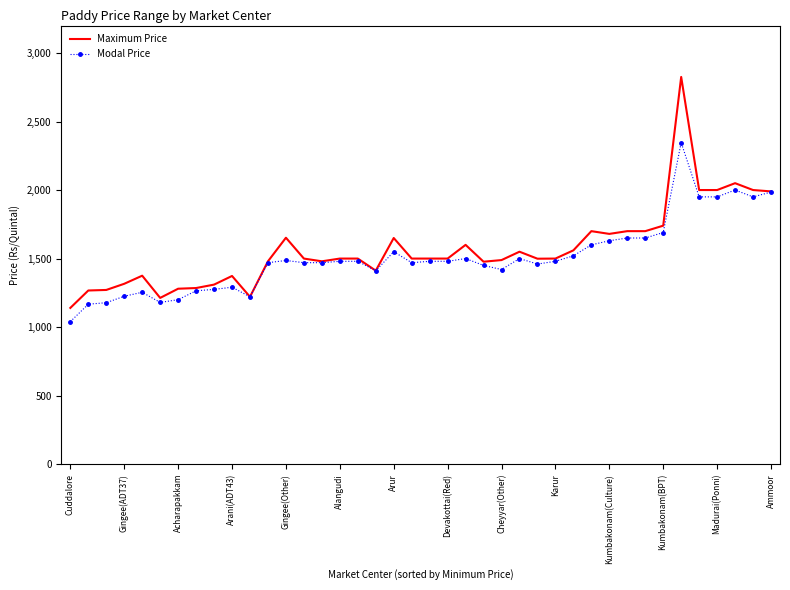

What is the maximum value for Modal Price?

2346